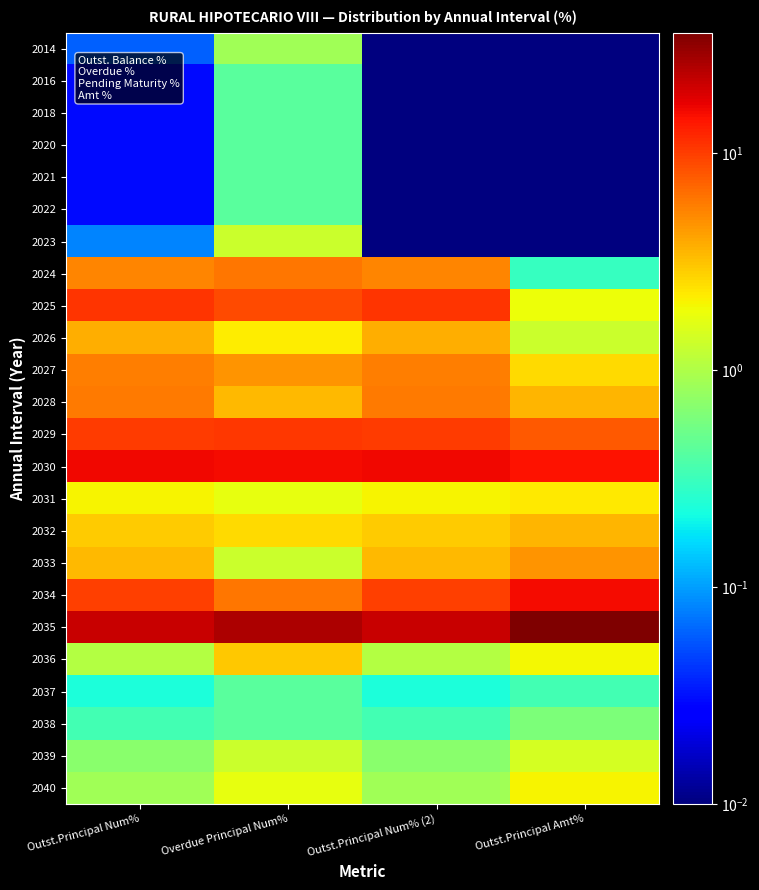

What is the difference between the highest and lowest values at Outst.Principal Num% (2)?

21.3